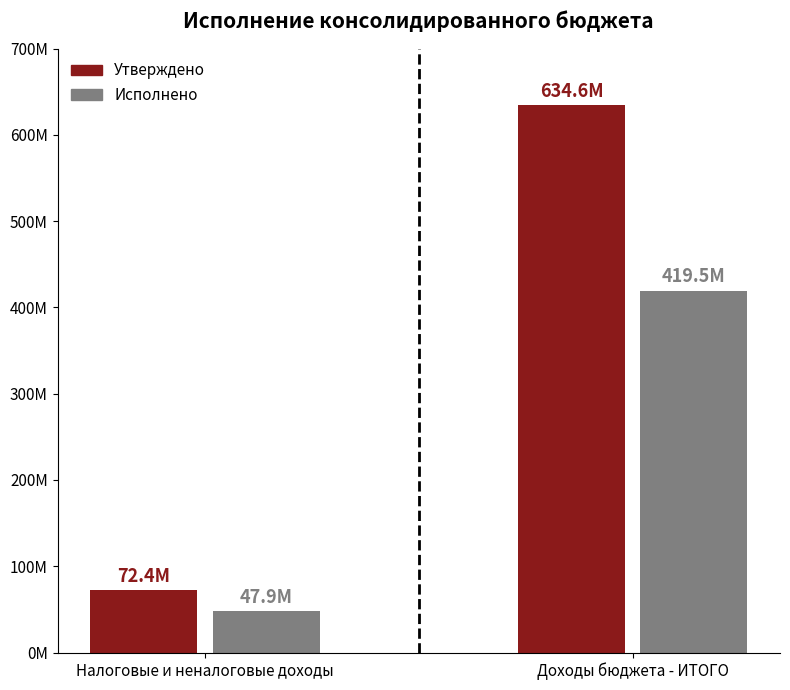

How many series are shown in this chart?

2